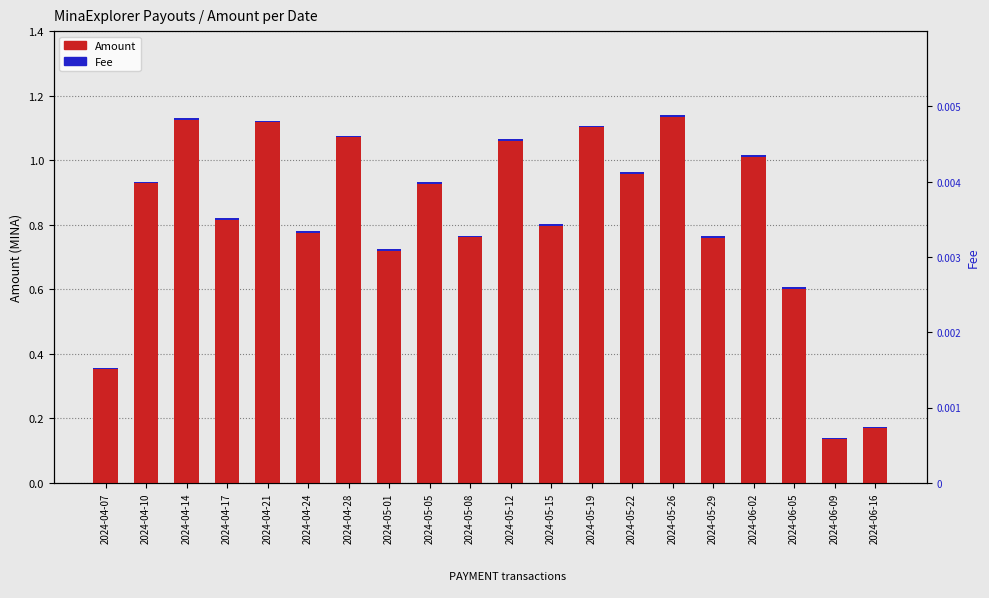

Which category has the highest value in the Amount series?

2024-05-26